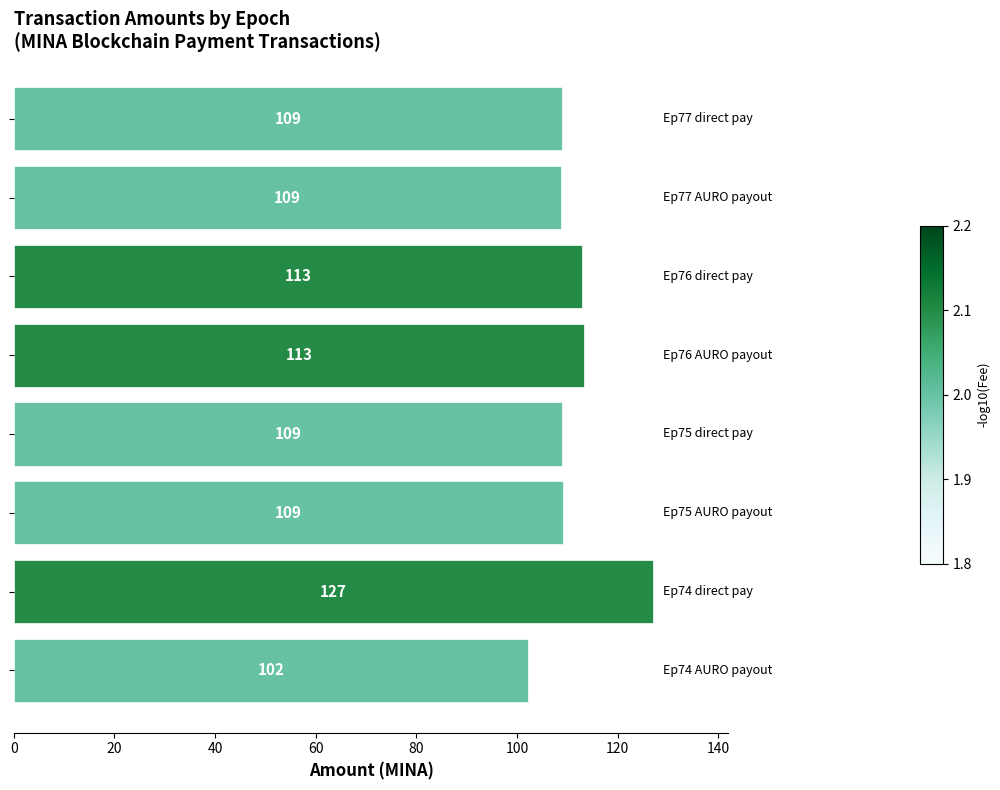

What is the value of the 3rd bar from the top?

113.0